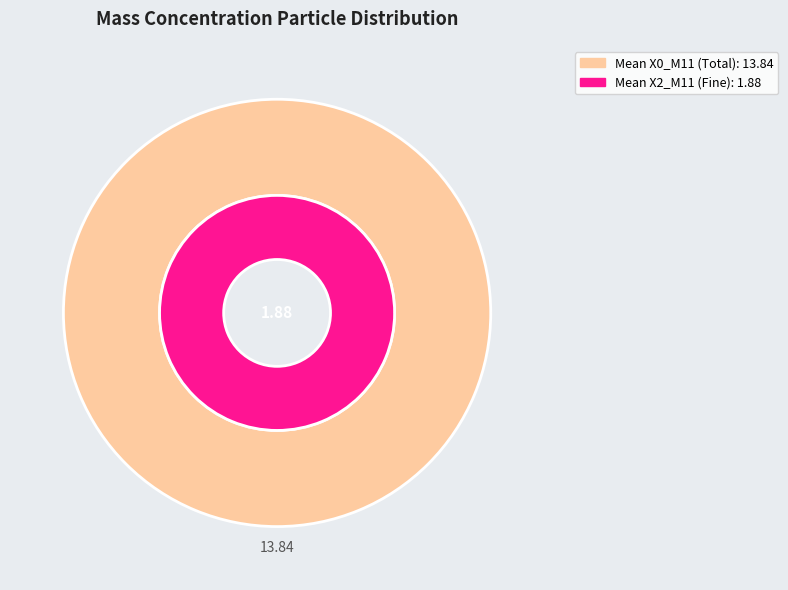

At 32, list the series in order from smallest to largest.

X2_M11 (mean mass conc. fine), X0_M11 (mean mass conc. total)